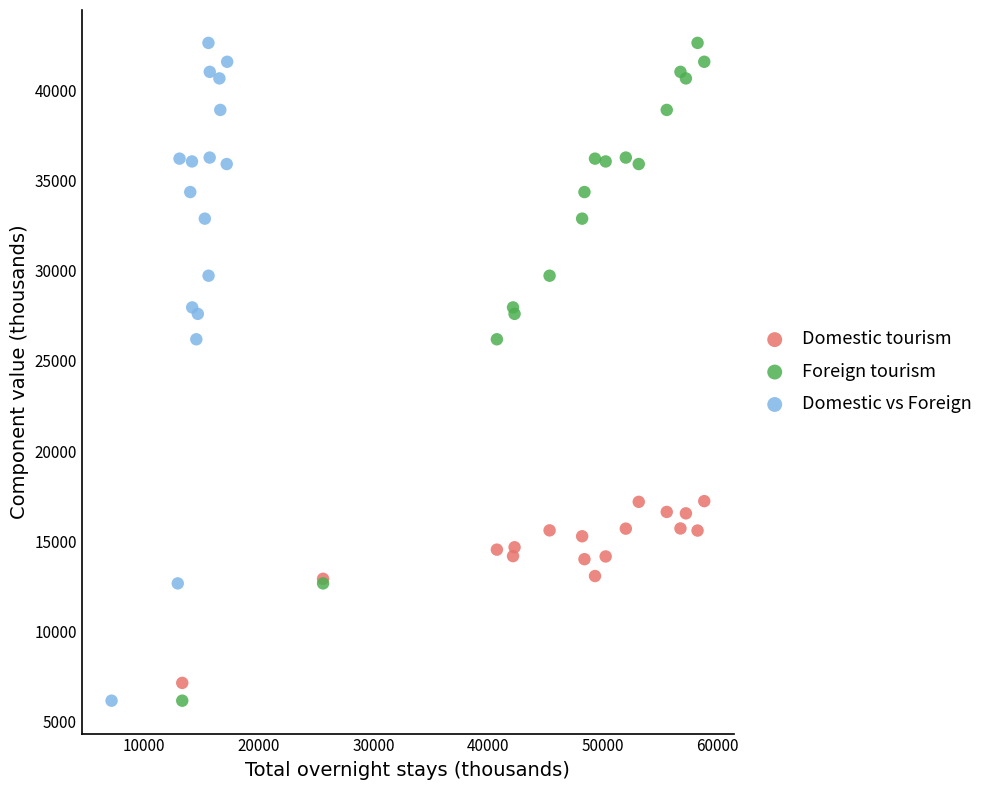

What are all the series names shown in the legend?

Domestic tourism, Foreign tourism, Domestic vs Foreign